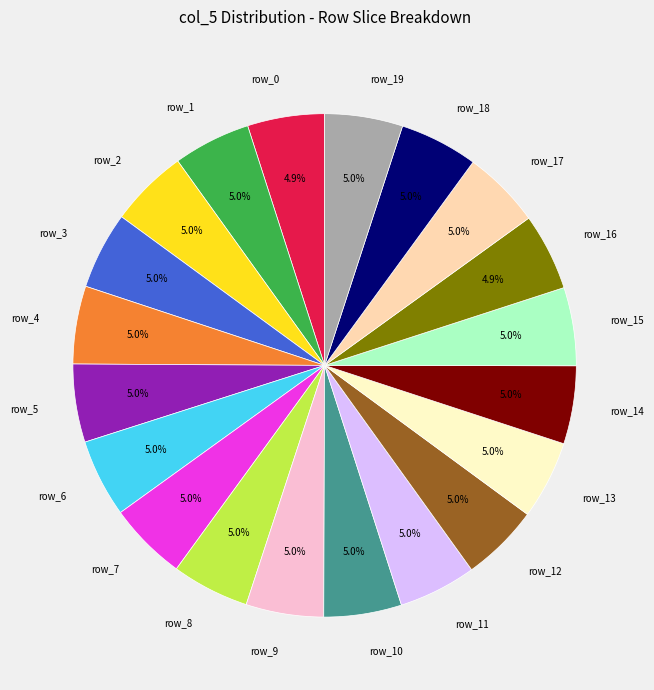

How many slices are in this pie chart?

20